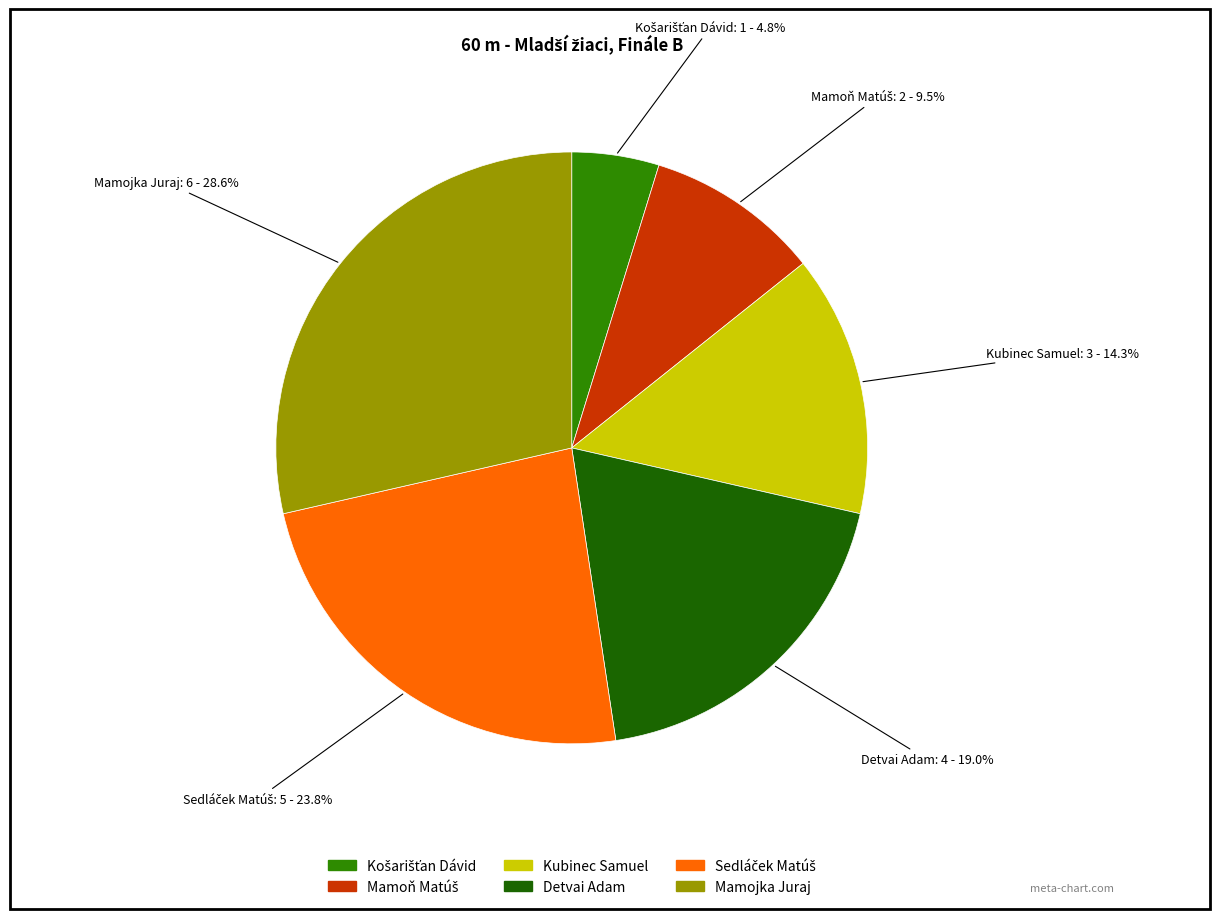

What percentage is NOT represented by Detvai Adam?

81.0%